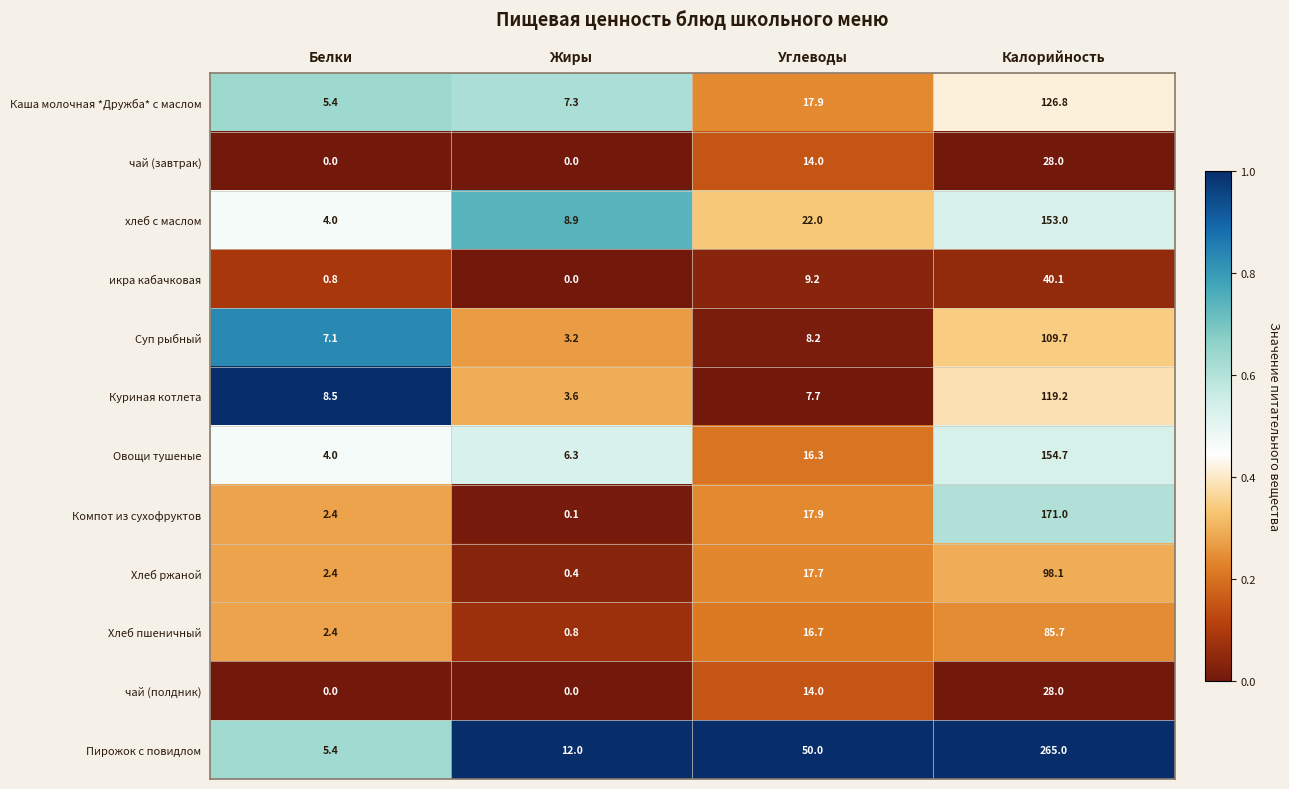

Is it true that Хлеб ржаной equals 29.0 at Углеводы?

False